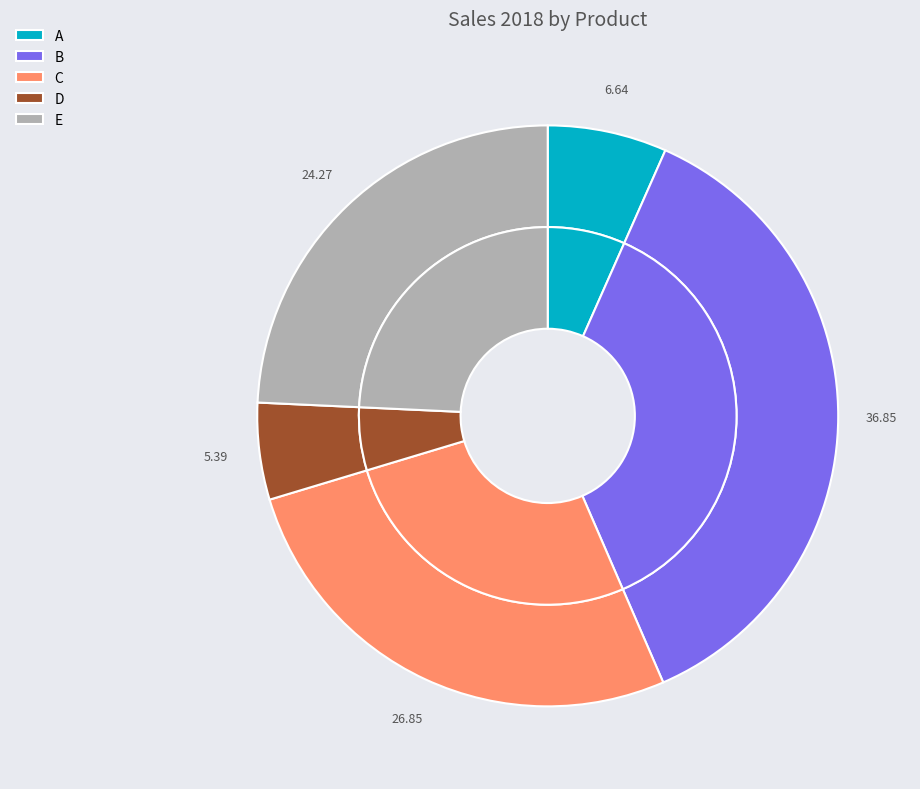

Do E and D together represent more than half of the pie?

No